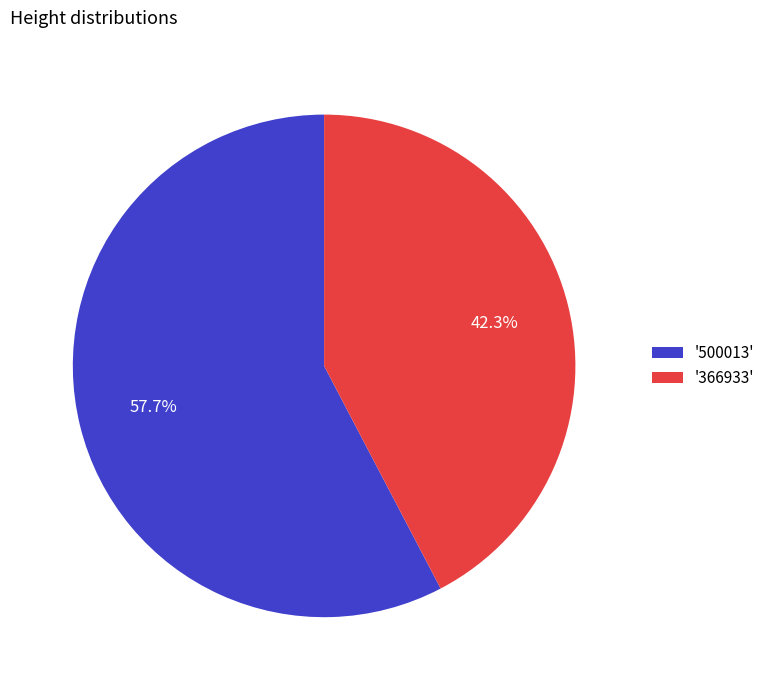

Rank the categories by value from highest to lowest.

'500013', '366933'